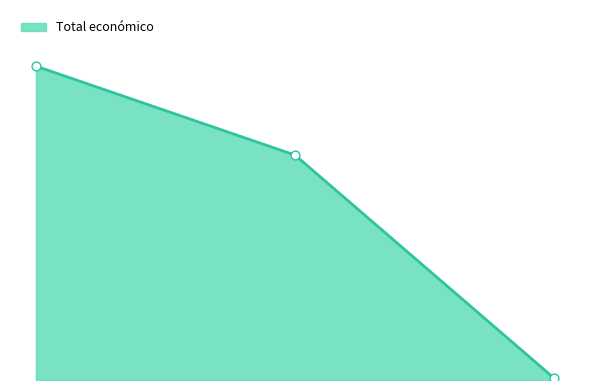

Is this an area chart (filled region under the line)?

Yes